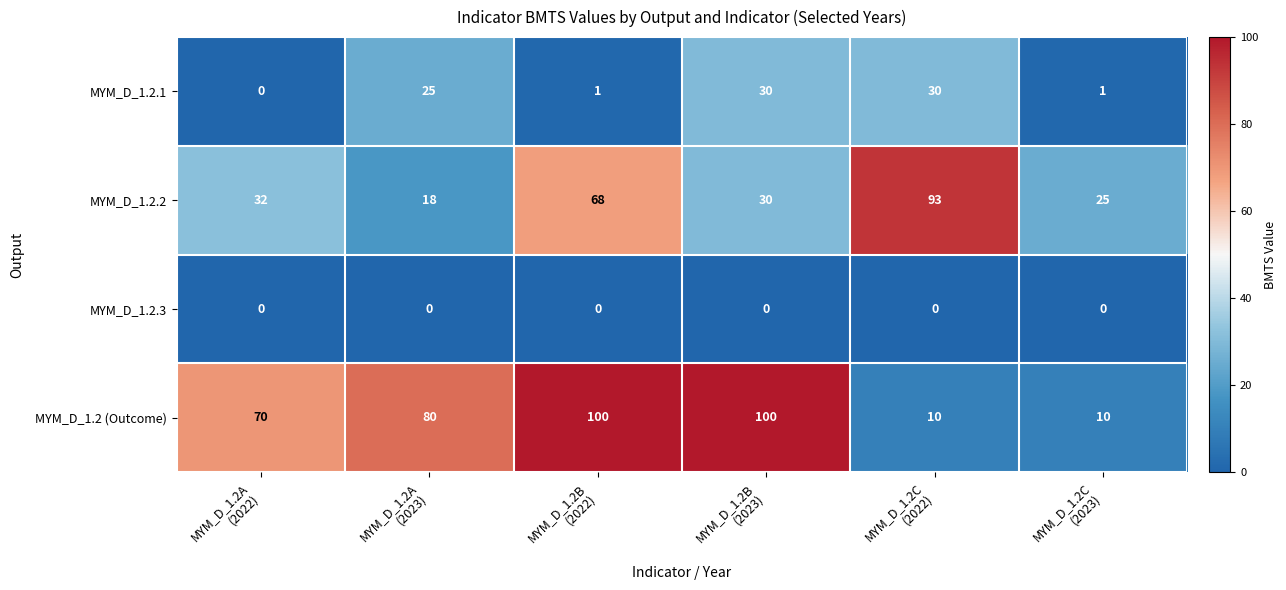

What is the difference between the highest and lowest values at MYM_D_1.2C
(2023)?

25